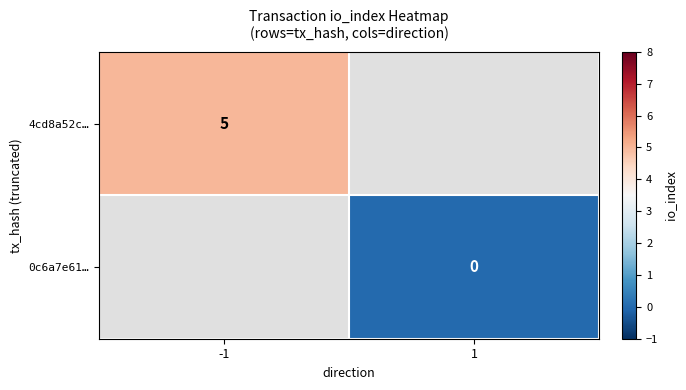

Is the value of 0c6a7e61… at 1 greater than the value of 4cd8a52c… at -1?

No